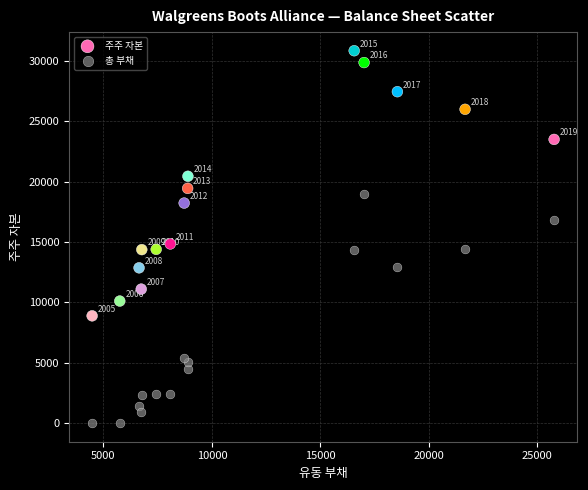

What is the X range (max minus min) for the scatter plot?

21288